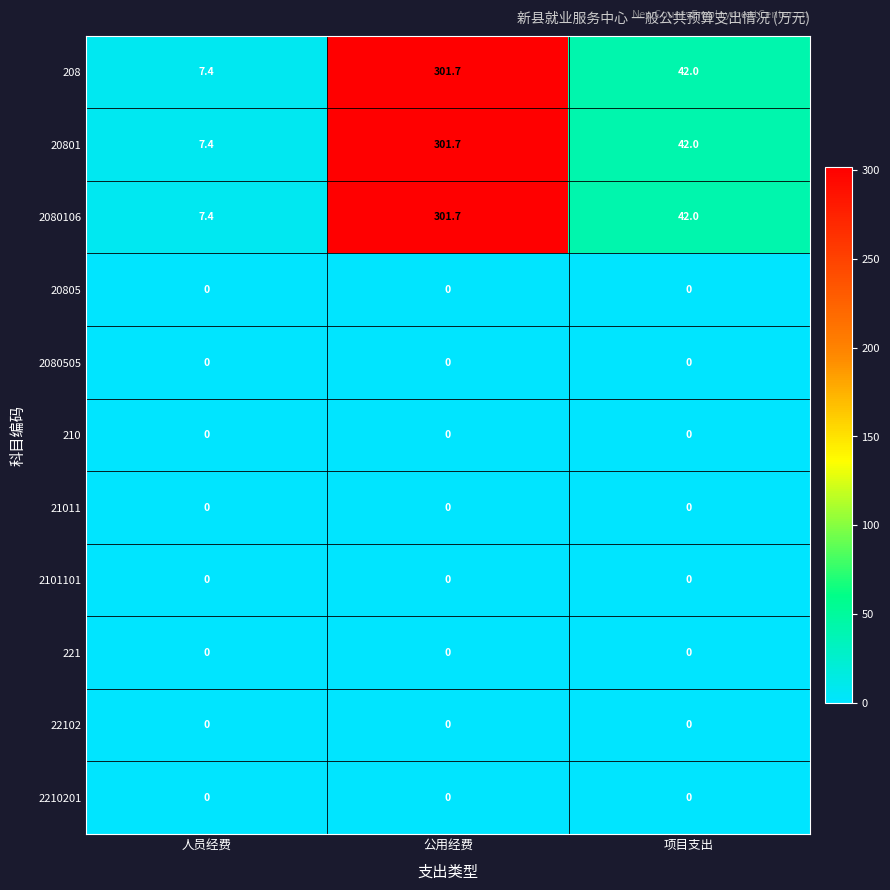

What is the total value across all series at 人员经费?

22.2